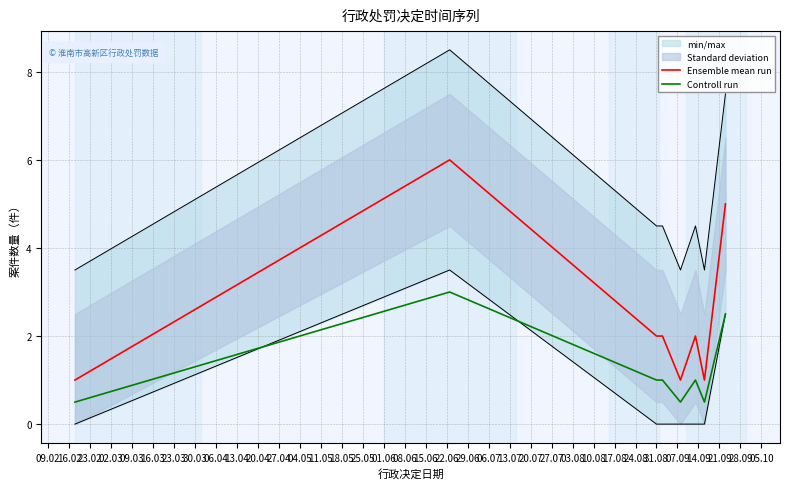

Which series has the largest total across all categories?

Ensemble mean run